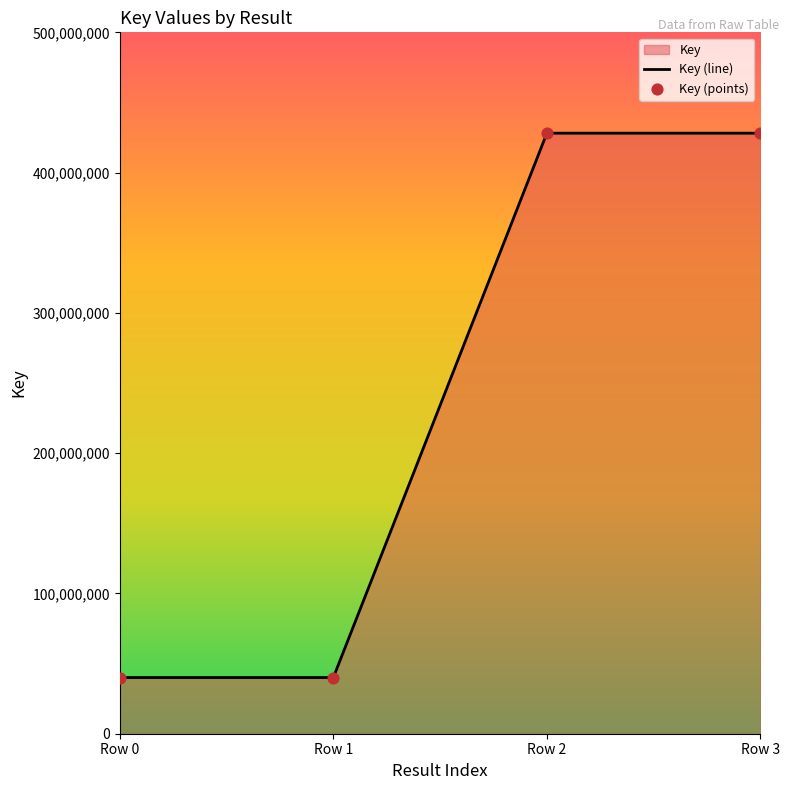

Which has a higher value, Row 2 or Row 0?

Row 2